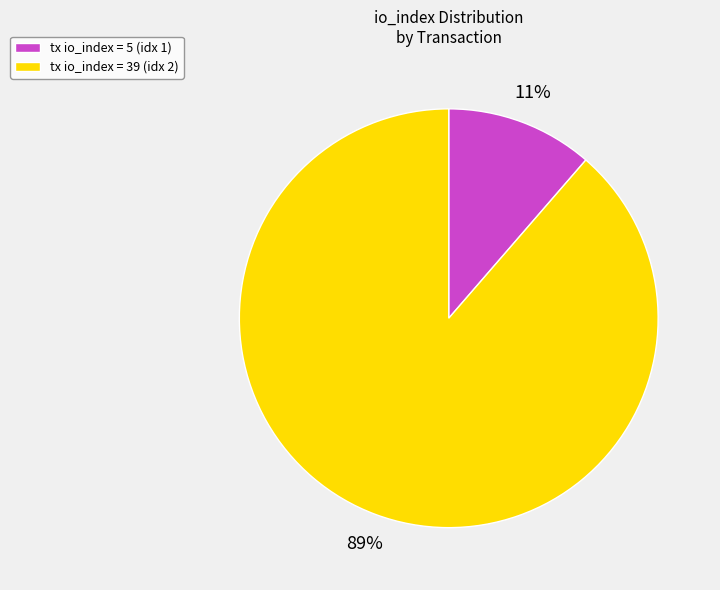

Between tx io_index = 39 (idx 2) and tx io_index = 5 (idx 1), which is larger?

tx io_index = 39 (idx 2)